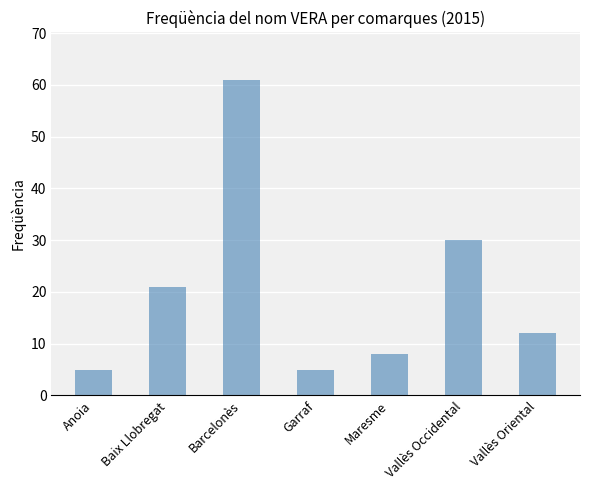

What is the label of the 4th bar from the right?

Garraf